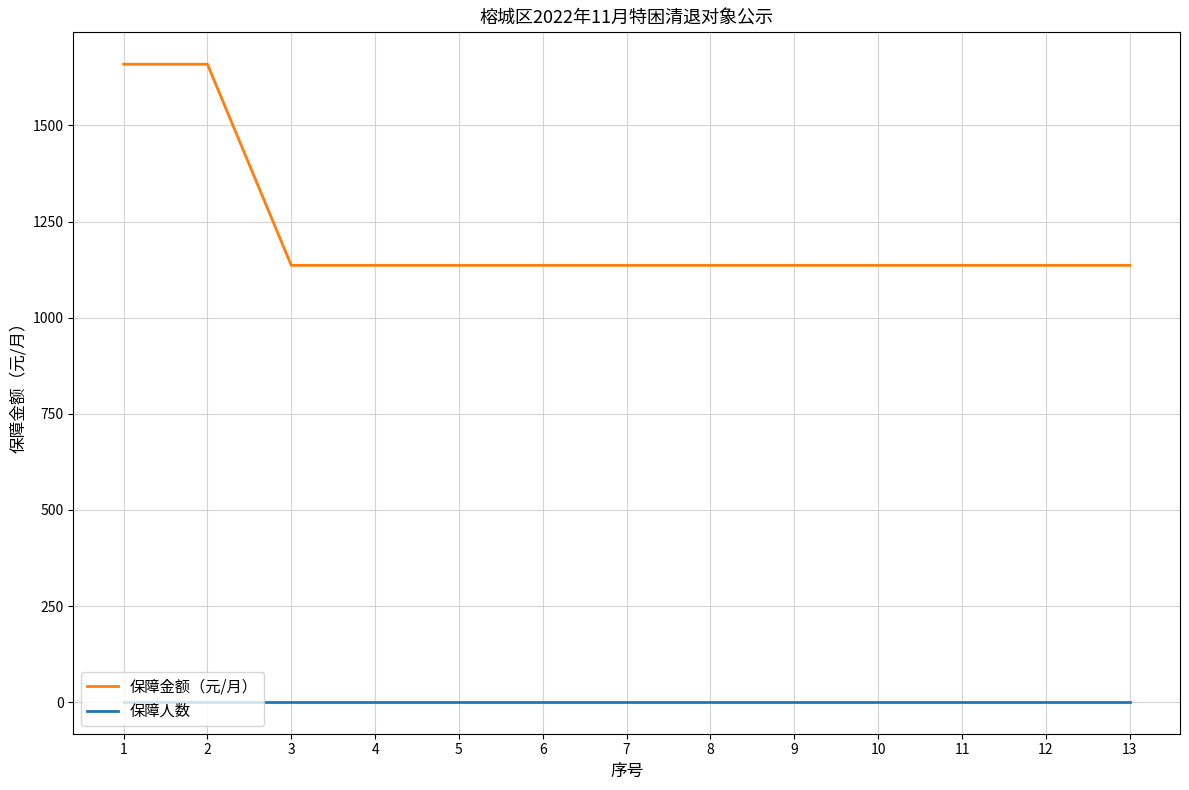

True or false: 保障人数 and 保障金额（元/月） cross at least once.

False